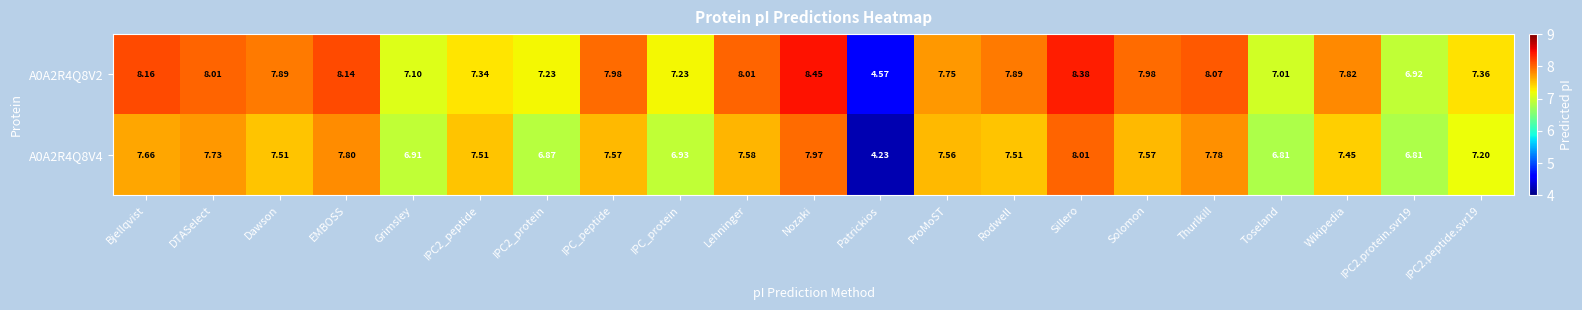

Which label corresponds to the smallest value in the chart?

Patrickios